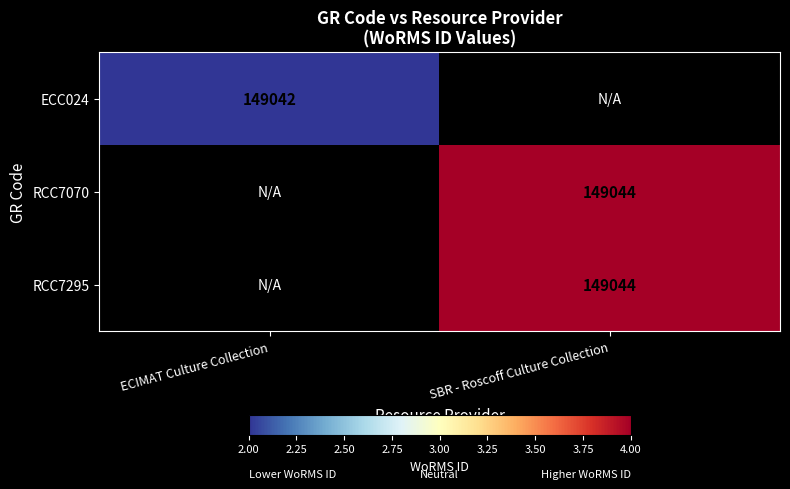

What is the greatest value displayed?

149044.0